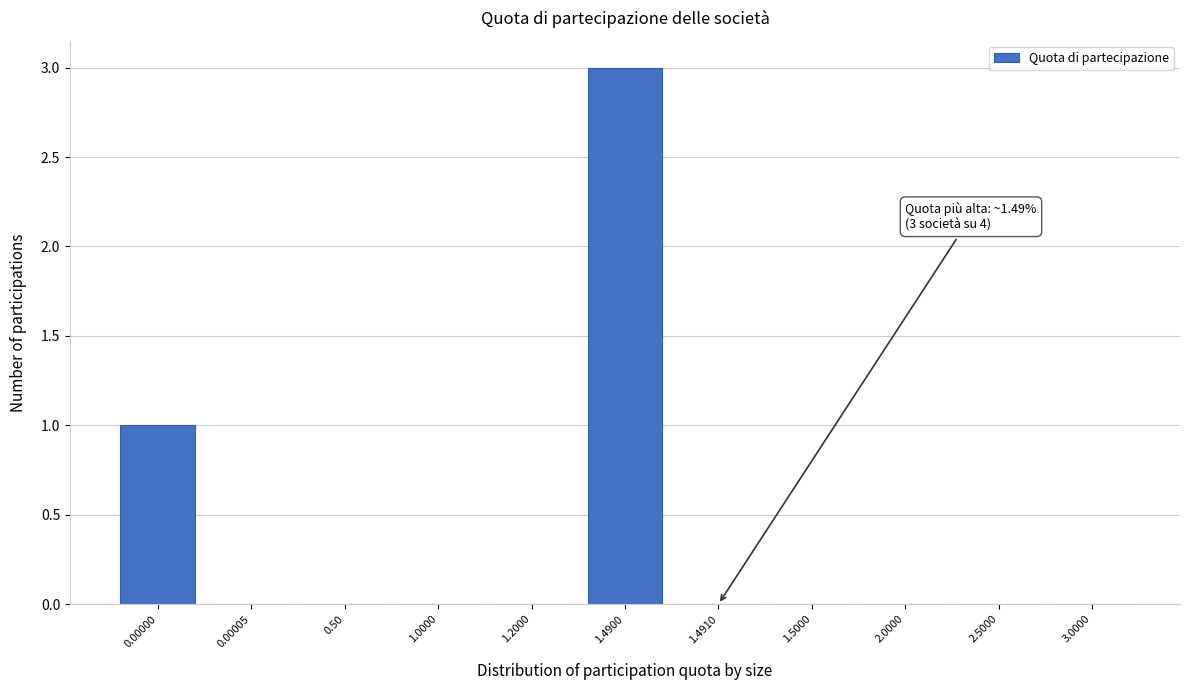

Reading left to right, list all the values displayed in this chart.

0.00000=1	0.00005=0	0.50=0	1.0000=0	1.2000=0	1.4900=3	1.4910=0	1.5000=0	2.0000=0	2.5000=0	3.0000=0